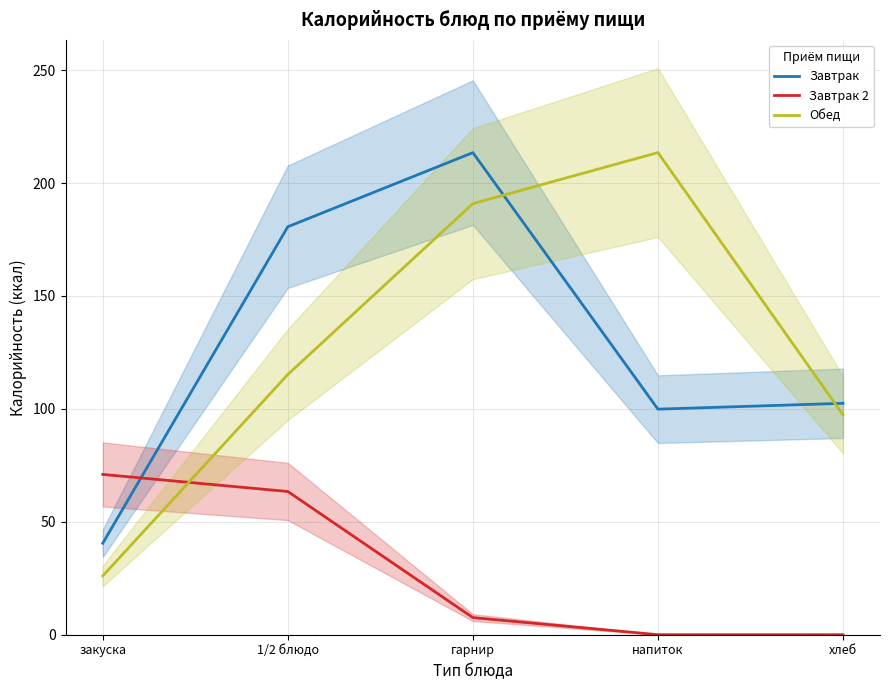

Which series changed the most between гарнир and напиток?

Завтрак